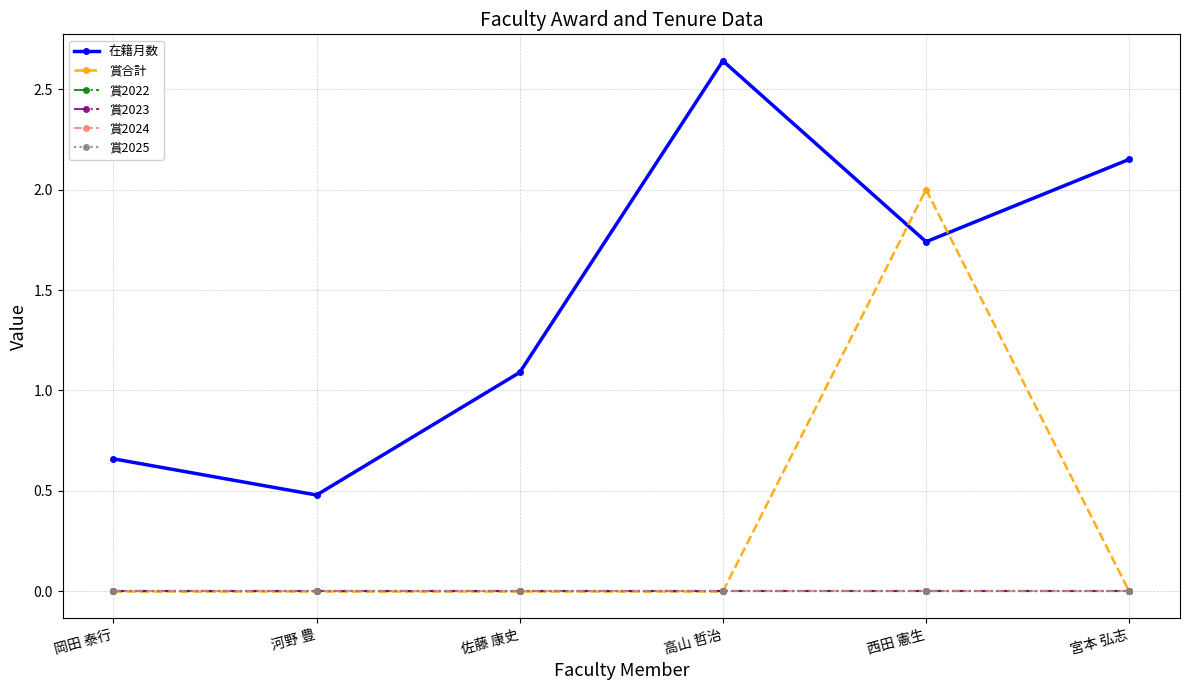

Rank the series by their maximum value, from highest to lowest.

在籍月数, 賞合計, 賞2022, 賞2023, 賞2024, 賞2025